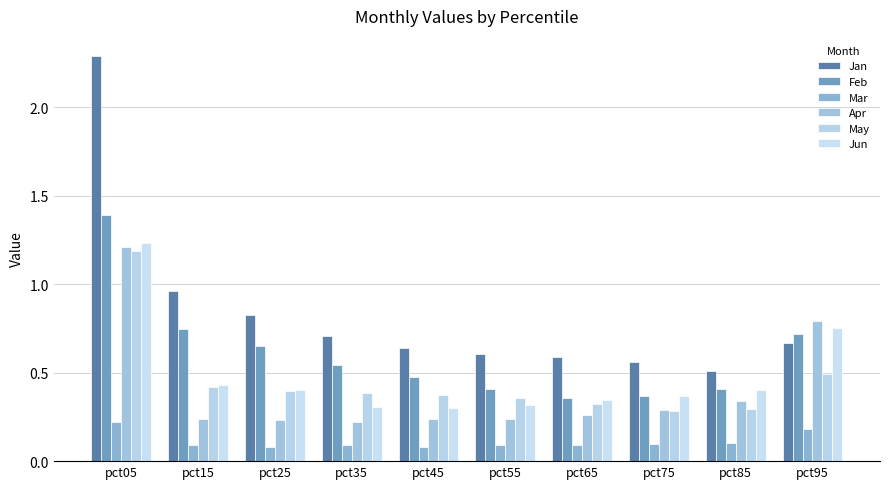

What is the highest value of the May series?

1.2